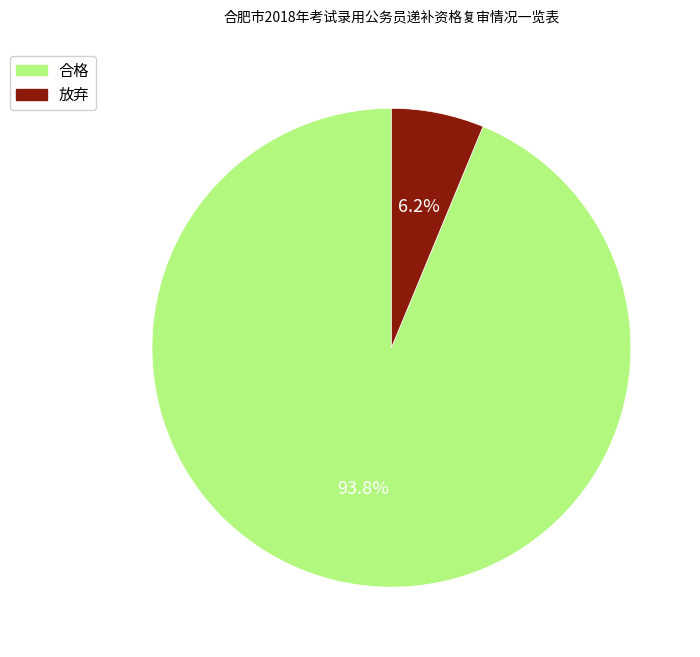

How many segments does this pie chart have?

2